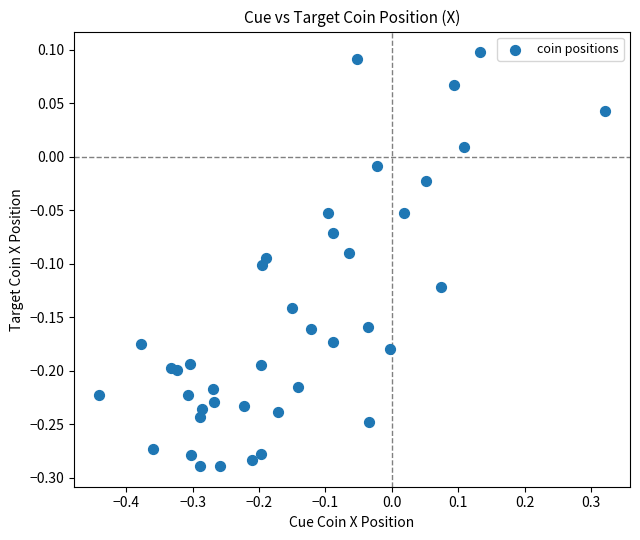

What is the range of Y values (max minus min)?

0.4